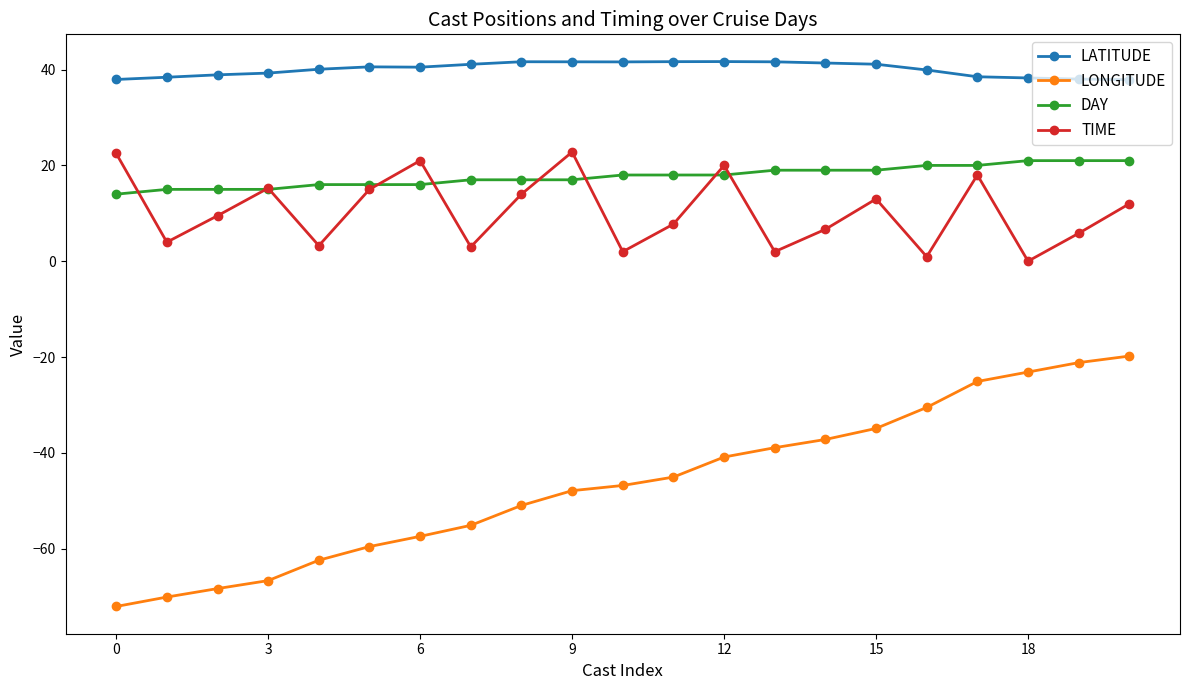

True or false: LONGITUDE and TIME cross at least once.

False